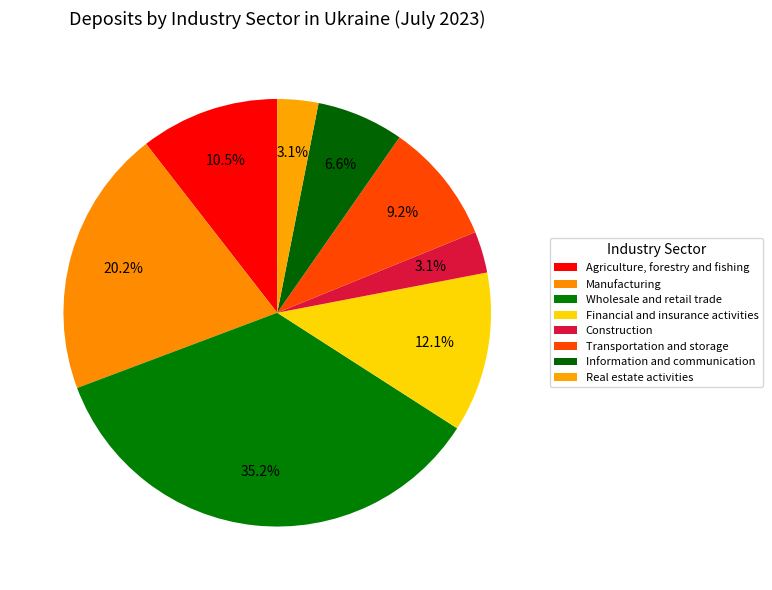

How many slices are in this pie chart?

8